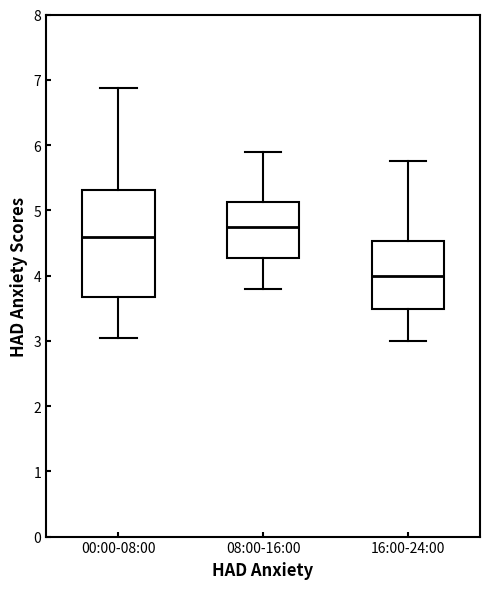

Which box is the tallest, from its lower edge to its upper edge?

00:00-08:00